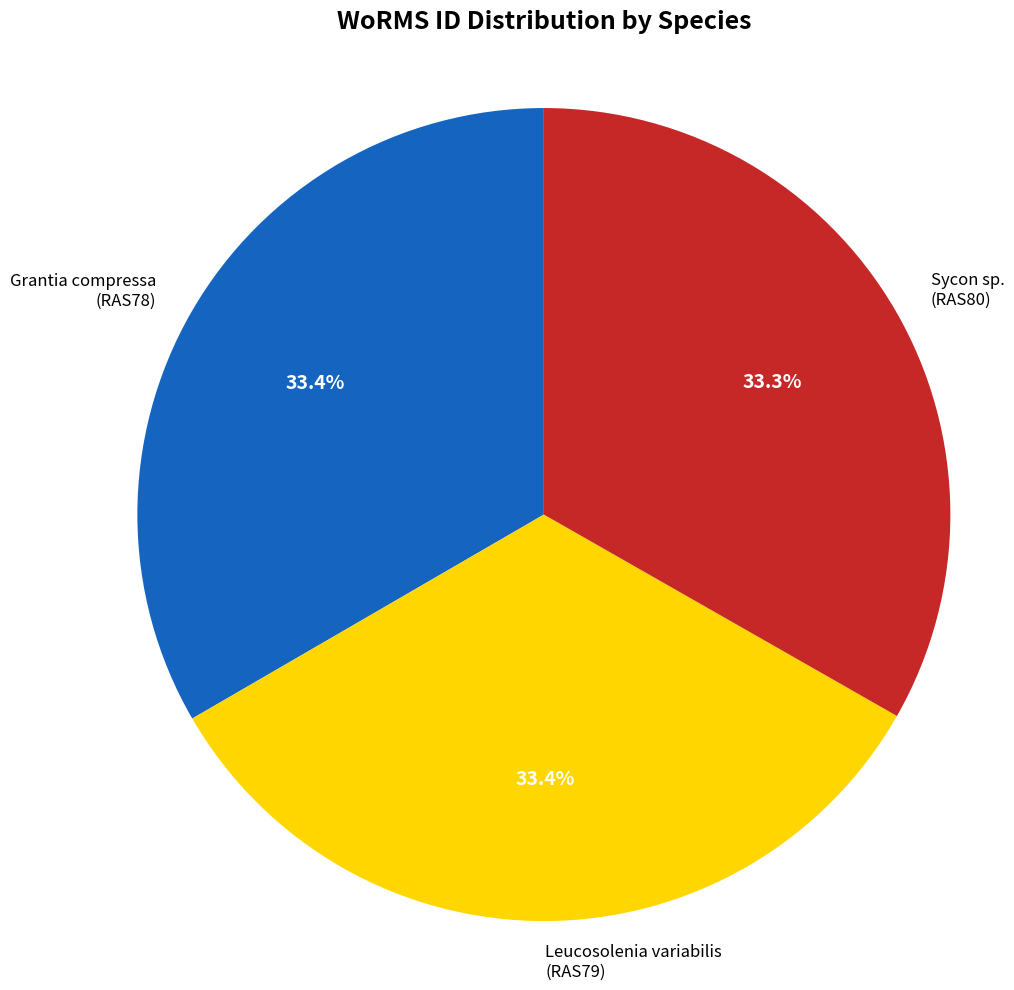

Approximately how many times larger is the value at Sycon sp. (RAS80) compared to Grantia compressa (RAS78)?

1.0